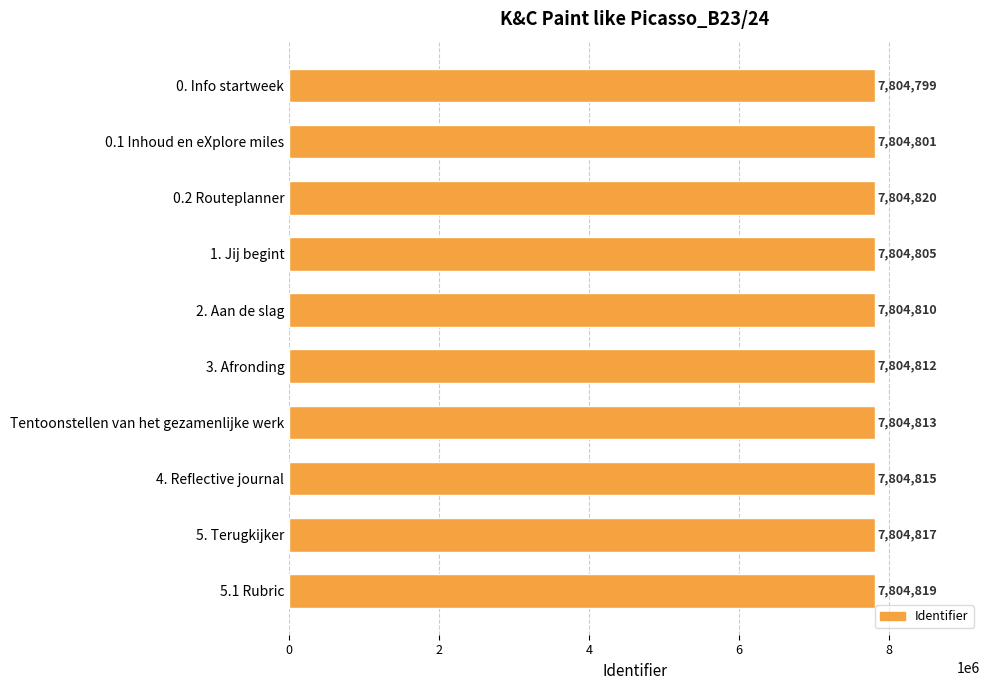

Approximately how many times larger is the value at 0.2 Routeplanner compared to 0. Info startweek?

1.0